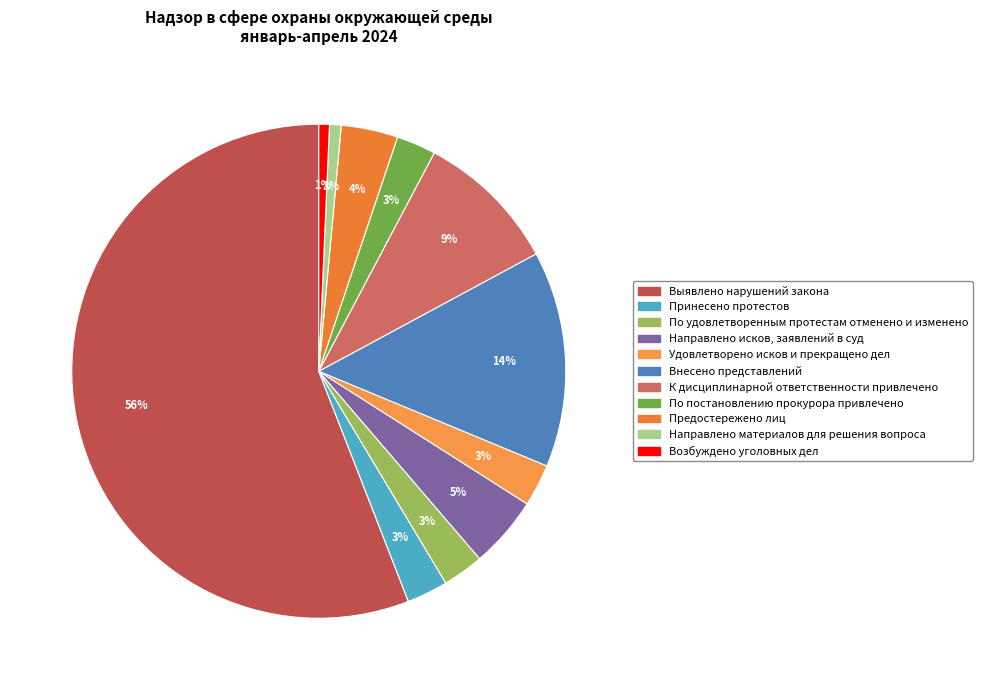

Which slice is the smallest?

Возбуждено уголовных дел